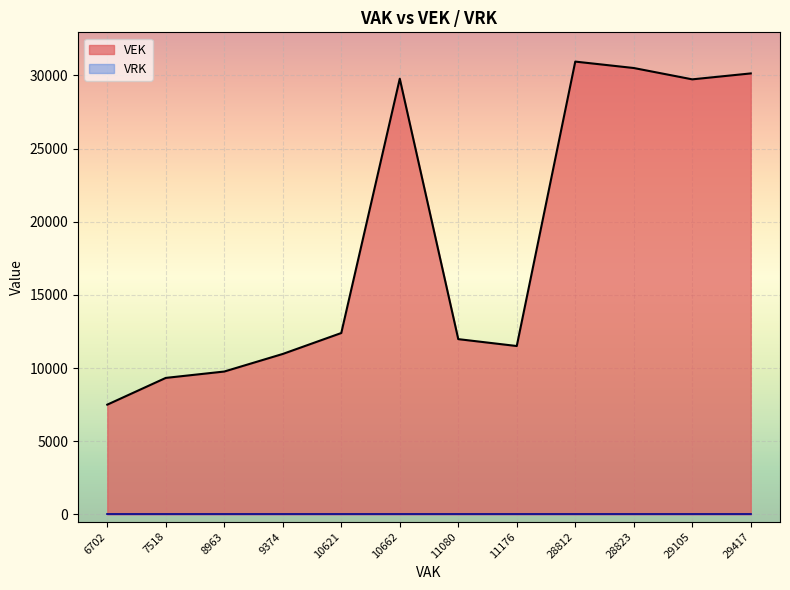

At which label is VEK closest to 19225?

10621